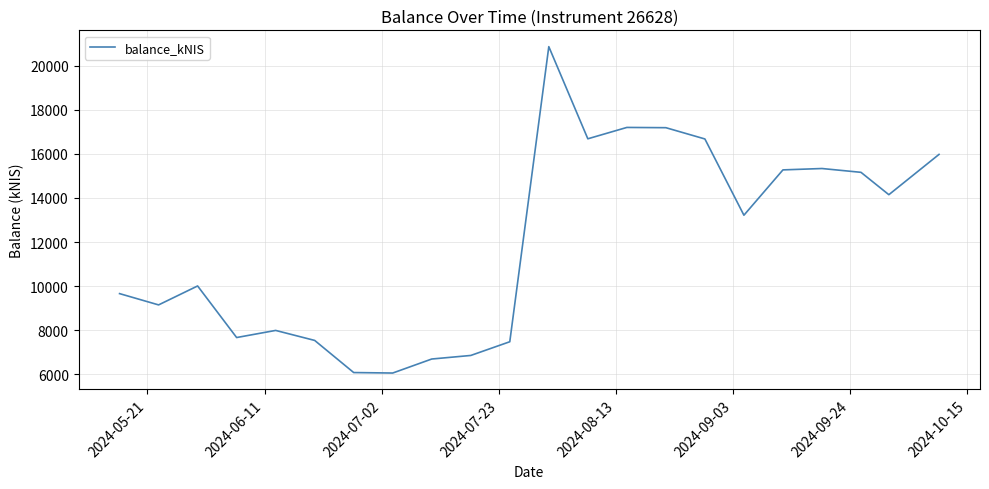

What is the smallest value displayed?

6061.7